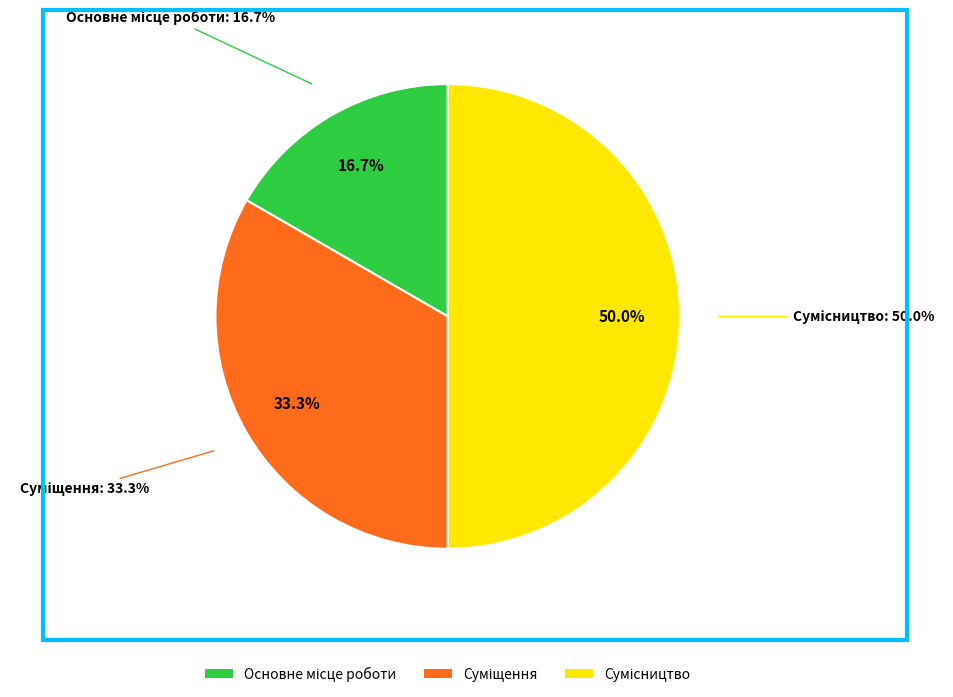

True or false: Суміщення accounts for 27% of the total.

False